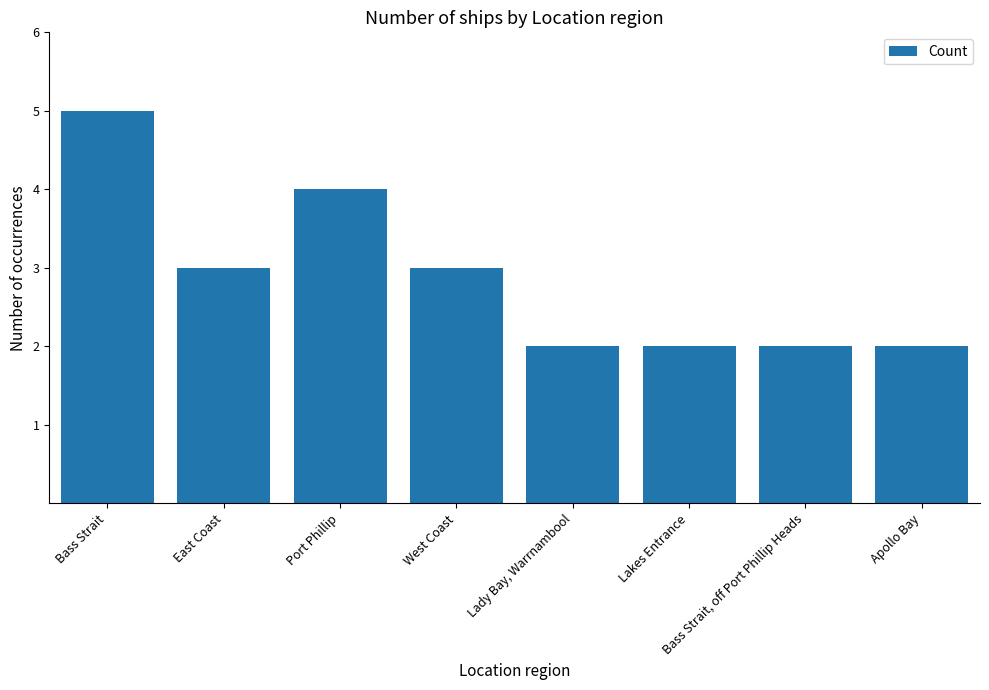

What is the difference between the maximum and second lowest values?

3